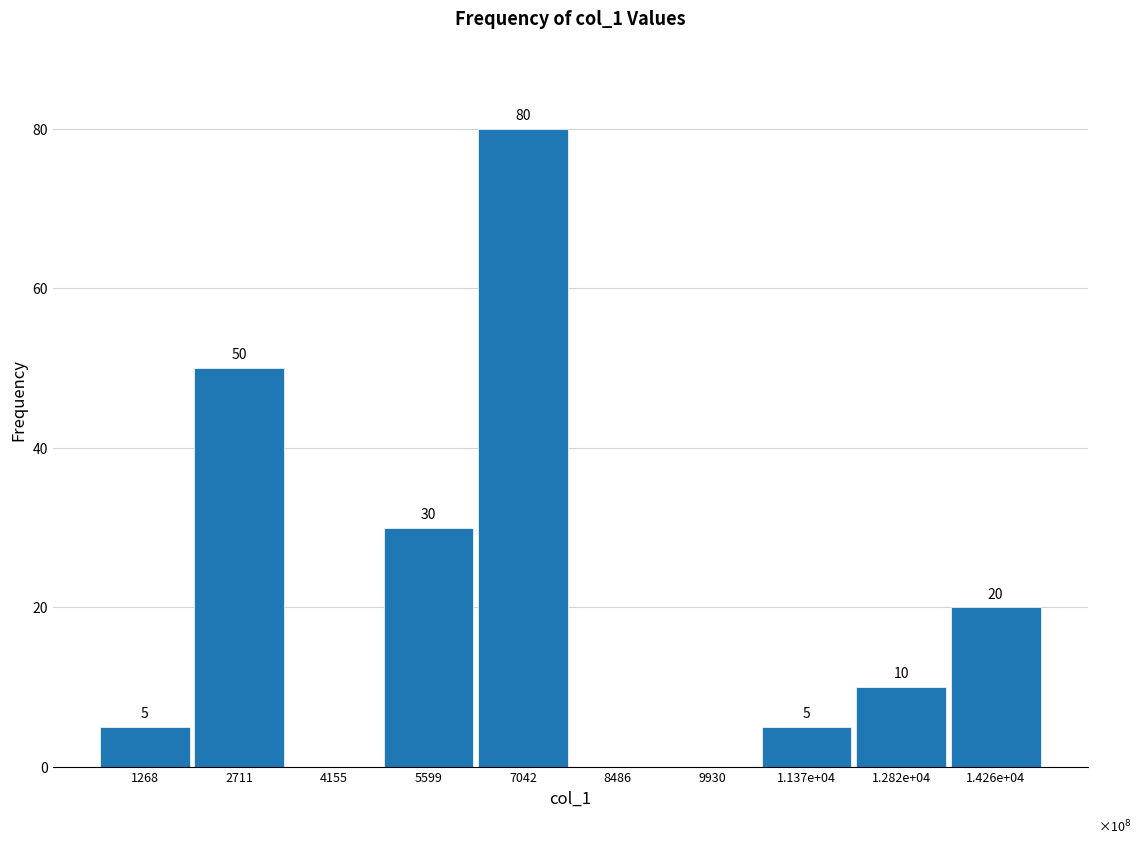

Reading left to right, list all the values displayed in this chart.

1268=5	2711=50	4155=0	5599=30	7042=80	8486=0	9930=0	1.137e+04=5	1.282e+04=10	1.426e+04=20